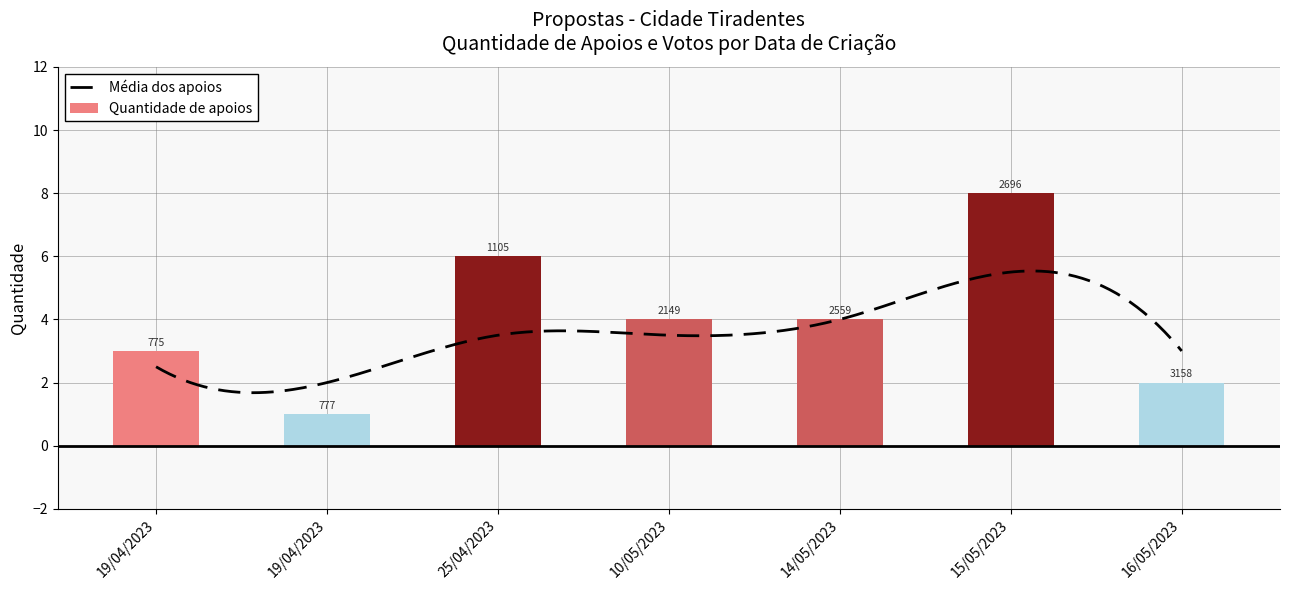

List the labels in order of value, smallest first.

19/04/2023, 16/05/2023, 19/04/2023, 10/05/2023, 14/05/2023, 25/04/2023, 15/05/2023